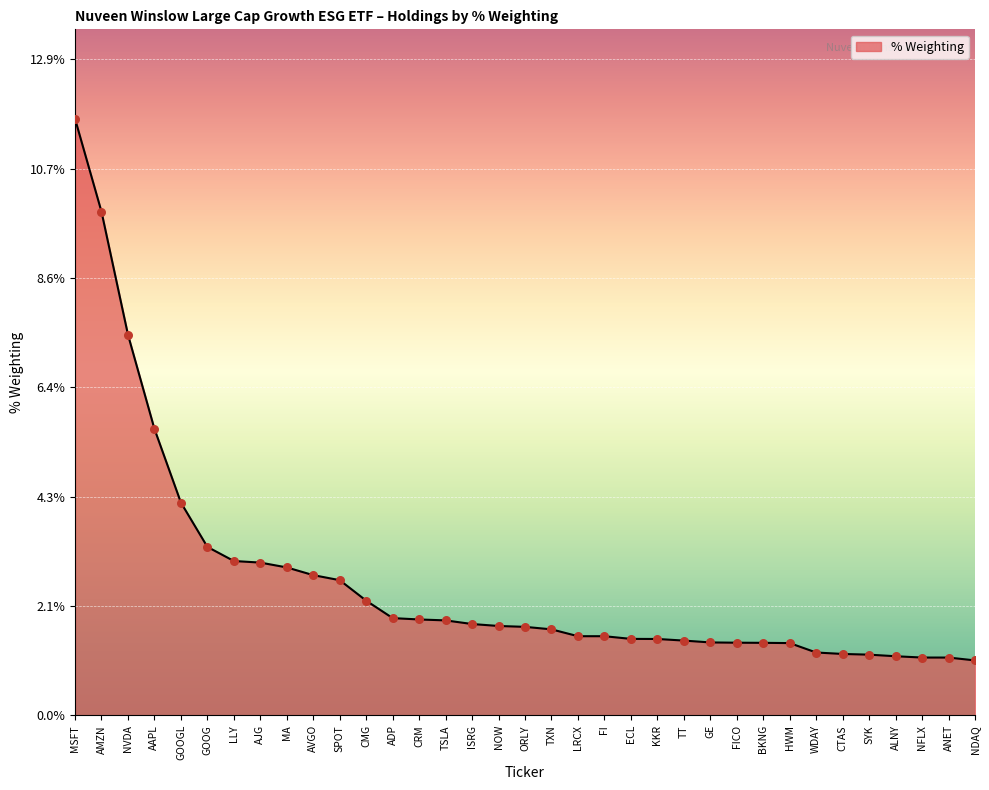

Between AMZN and ECL, which is larger?

AMZN